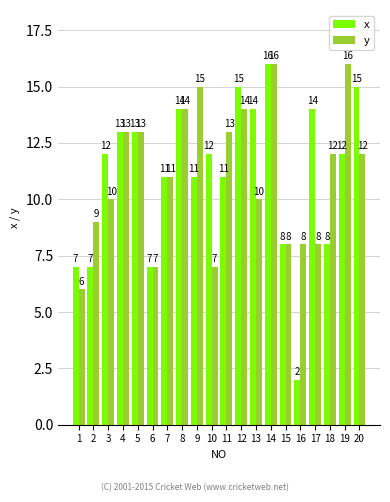

At 17, list the series in order from largest to smallest.

x, y